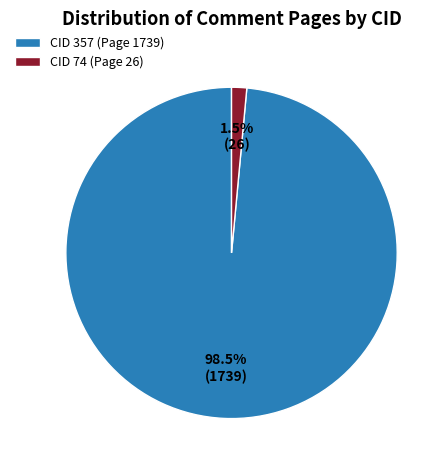

Is there any slice that represents more than half of the pie?

Yes